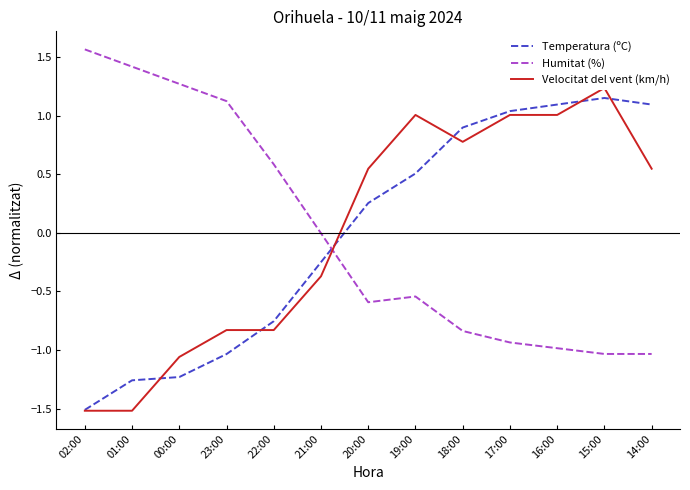

Reading right to left, transcribe all the data shown in this chart.

Temperatura (ºC): 14:00=1.1	15:00=1.2	16:00=1.1	17:00=1.0	18:00=0.9	19:00=0.5	20:00=0.3	21:00=-0.2	22:00=-0.8	23:00=-1.0	00:00=-1.2	01:00=-1.3	02:00=-1.5
Humitat (%): 14:00=-1.0	15:00=-1.0	16:00=-1.0	17:00=-0.9	18:00=-0.8	19:00=-0.5	20:00=-0.6	21:00=-0.0	22:00=0.6	23:00=1.1	00:00=1.3	01:00=1.4	02:00=1.6
Velocitat del vent (km/h): 14:00=0.5	15:00=1.2	16:00=1.0	17:00=1.0	18:00=0.8	19:00=1.0	20:00=0.5	21:00=-0.4	22:00=-0.8	23:00=-0.8	00:00=-1.1	01:00=-1.5	02:00=-1.5